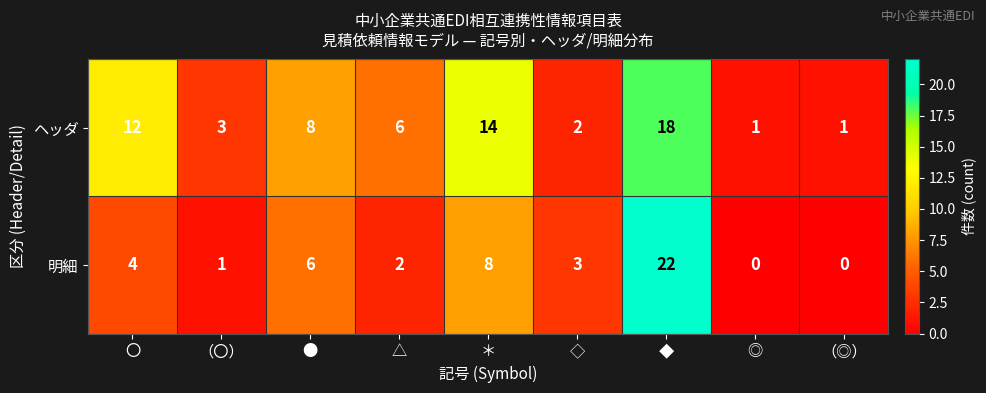

The value of 明細 at ● is 11. True or false?

False